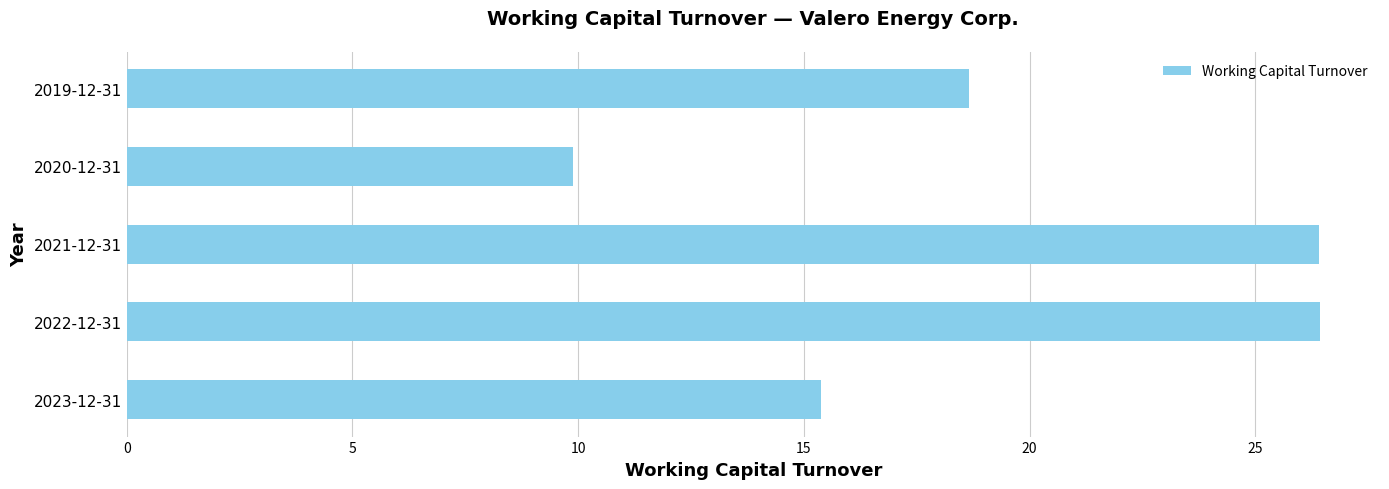

How many values are below 18?

2